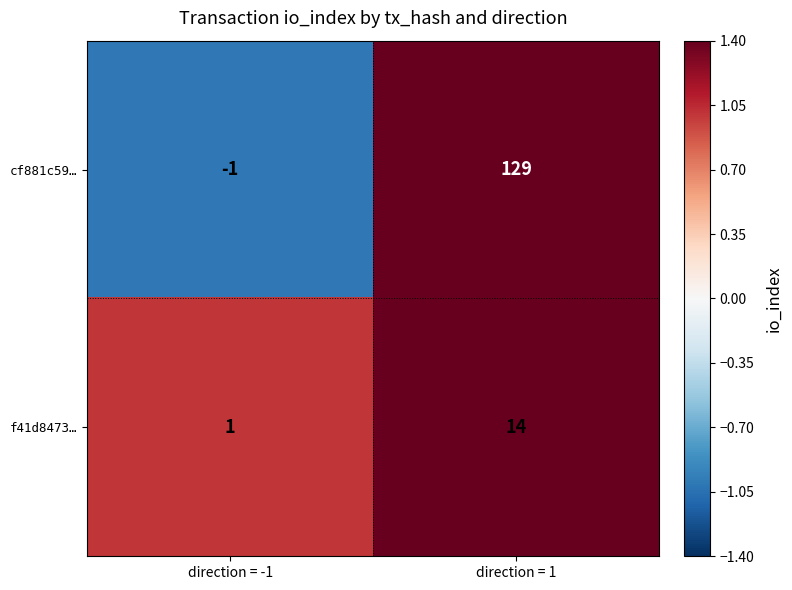

What is the sum of the f41d8473… values at direction = -1 and direction = 1?

15